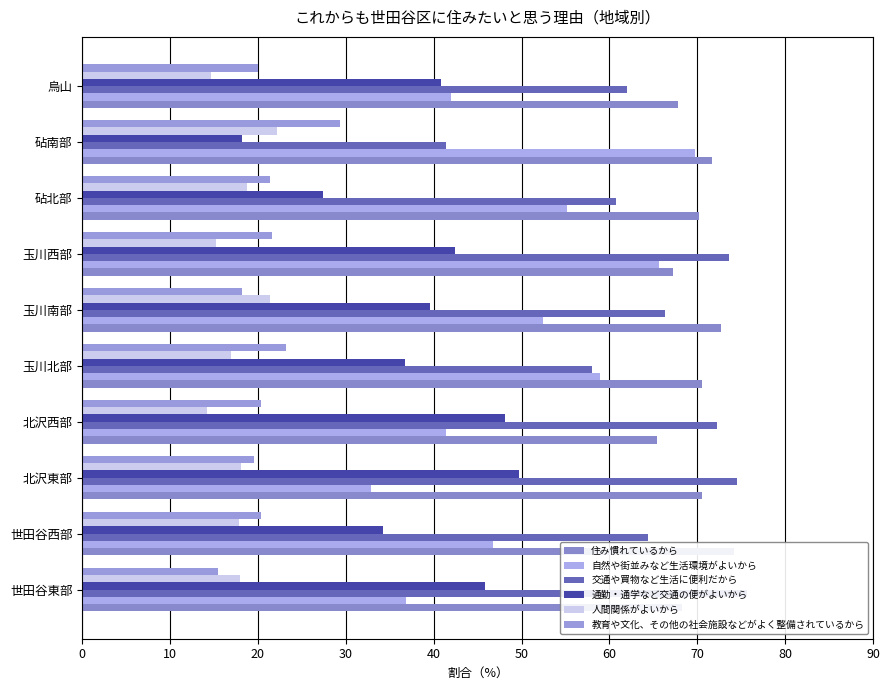

What are all the series names shown in the legend?

住み慣れているから, 自然や街並みなど生活環境がよいから, 交通や買物など生活に便利だから, 通勤・通学など交通の便がよいから, 人間関係がよいから, 教育や文化、その他の社会施設などがよく整備されているから